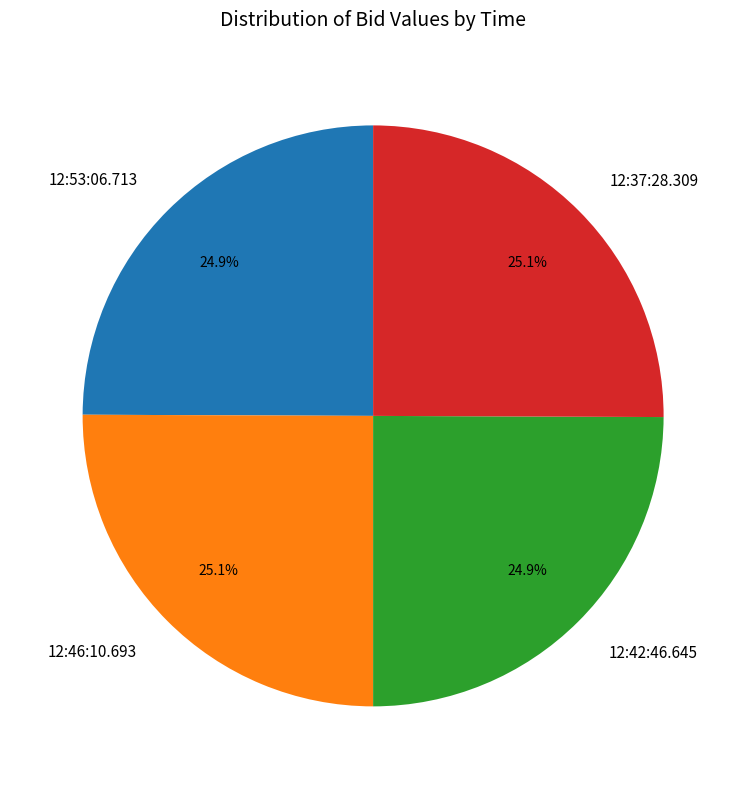

What is the ratio of the value at 12:46:10.693 to the value at 12:53:06.713?

1.0